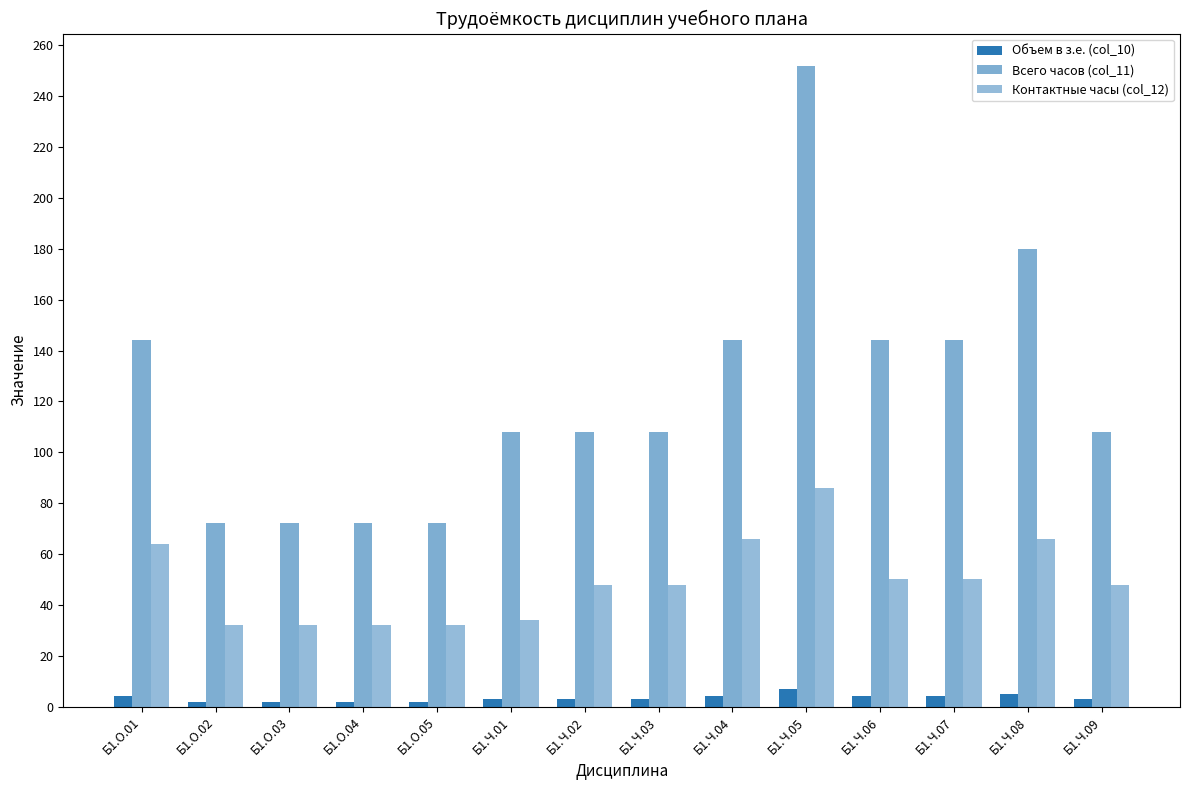

Is the value of Всего часов (col_11) at Б1.Ч.05 greater than the value of Контактные часы (col_12) at Б1.О.03?

Yes